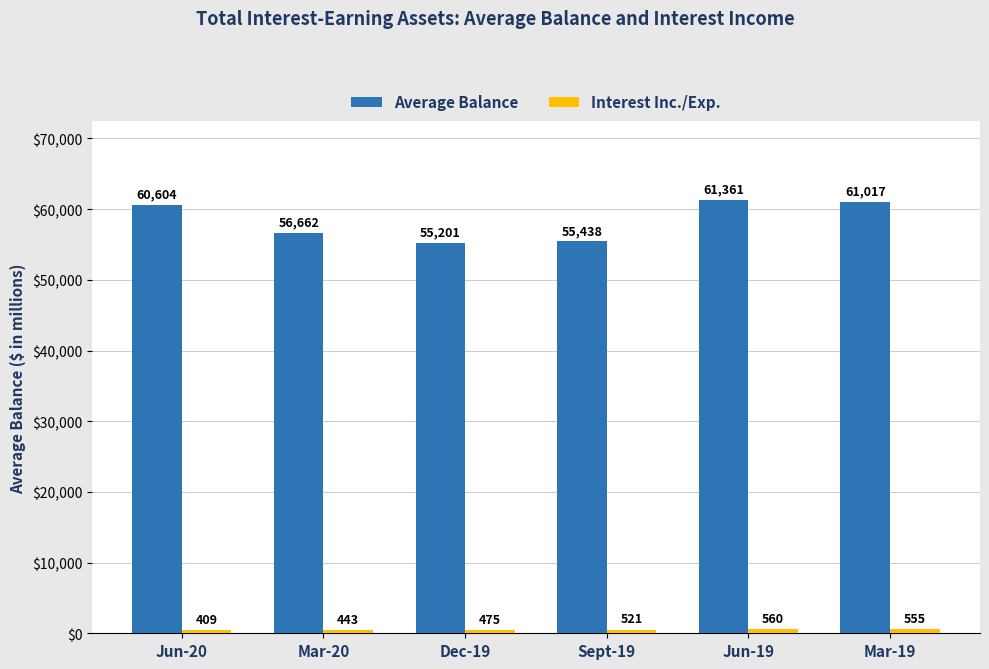

Read the Average Balance value at Mar-19.

61017